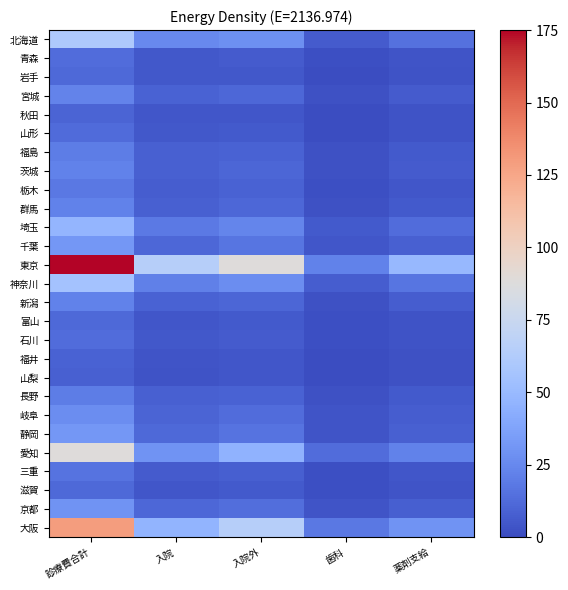

Reading left to right, list all the values displayed in this chart.

北海道: 診療費合計=60.2	入院=25.4	入院外=28.1	歯科=6.8	薬剤支給=15.2
青森: 診療費合計=13.1	入院=5.2	入院外=6.5	歯科=1.4	薬剤支給=3.9
岩手: 診療費合計=11.7	入院=5.0	入院外=5.4	歯科=1.3	薬剤支給=3.4
宮城: 診療費合計=22.8	入院=9.1	入院外=11.2	歯科=2.5	薬剤支給=6.7
秋田: 診療費合計=10.1	入院=4.7	入院外=4.4	歯科=1.0	薬剤支給=2.9
山形: 診療費合計=12.3	入院=5.4	入院外=5.6	歯科=1.3	薬剤支給=3.4
福島: 診療費合計=20.4	入院=8.9	入院外=9.5	歯科=2.1	薬剤支給=5.7
茨城: 診療費合計=22.0	入院=8.9	入院外=10.6	歯科=2.5	薬剤支給=6.3
栃木: 診療費合計=18.1	入院=7.1	入院外=9.1	歯科=2.0	薬剤支給=4.3
群馬: 診療費合計=21.9	入院=8.4	入院外=11.1	歯科=2.3	薬剤支給=6.0
埼玉: 診療費合計=47.7	入院=18.7	入院外=23.4	歯科=5.6	薬剤支給=13.7
千葉: 診療費合計=32.0	入院=11.4	入院外=16.5	歯科=4.1	薬剤支給=8.4
東京: 診療費合計=175.0	入院=64.7	入院外=88.4	歯科=22.0	薬剤支給=49.1
神奈川: 診療費合計=55.8	入院=21.5	入院外=27.1	歯科=7.2	薬剤支給=16.5
新潟: 診療費合計=22.5	入院=9.1	入院外=10.9	歯科=2.5	薬剤支給=6.9
富山: 診療費合計=11.7	入院=4.7	入院外=5.6	歯科=1.4	薬剤支給=2.8
石川: 診療費合計=13.3	入院=5.2	入院外=6.7	歯科=1.4	薬剤支給=3.3
福井: 診療費合計=8.9	入院=3.7	入院外=4.3	歯科=0.9	薬剤支給=2.1
山梨: 診療費合計=8.4	入院=3.3	入院外=4.1	歯科=1.0	薬剤支給=2.2
長野: 診療費合計=20.2	入院=8.4	入院外=9.5	歯科=2.3	薬剤支給=6.0
岐阜: 診療費合計=26.9	入院=9.8	入院外=13.4	歯科=3.7	薬剤支給=6.9
静岡: 診療費合計=31.7	入院=11.8	入院外=16.3	歯科=3.6	薬剤支給=8.8
愛知: 診療費合計=88.5	入院=29.8	入院外=45.7	歯科=13.0	薬剤支給=22.0
三重: 診療費合計=16.1	入院=6.4	入院外=7.8	歯科=1.9	薬剤支給=4.1
滋賀: 診療費合計=12.1	入院=4.7	入院外=5.9	歯科=1.4	薬剤支給=3.9
京都: 診療費合計=29.5	入院=11.4	入院外=14.3	歯科=3.8	薬剤支給=7.8
大阪: 診療費合計=129.5	入院=46.8	入院外=64.7	歯科=18.0	薬剤支給=30.0